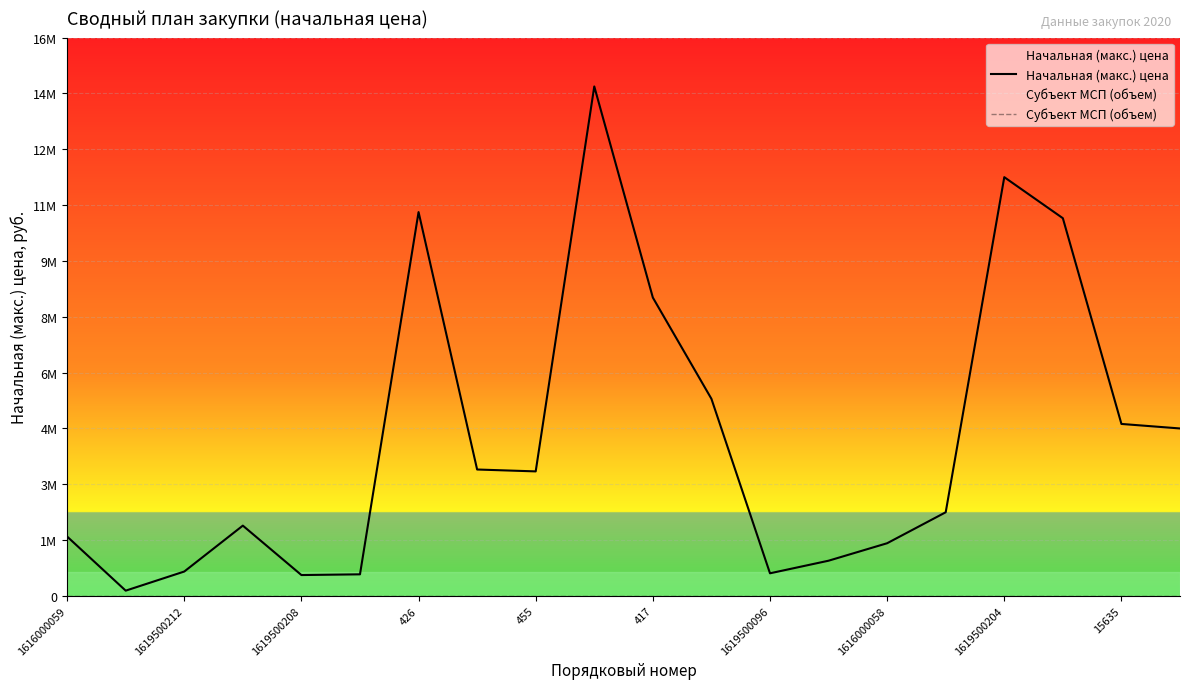

List the series in order of their peak value, lowest first.

Субъект МСП (объем), Начальная (макс.) цена